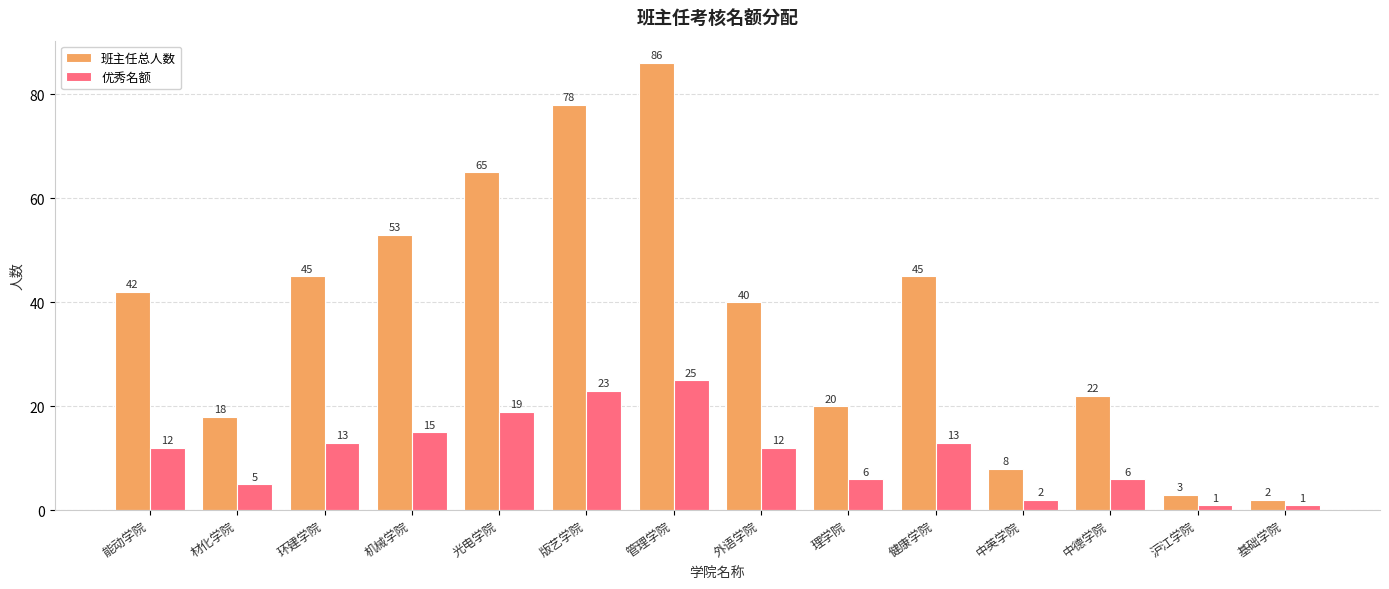

How many categories are shown in the chart?

14